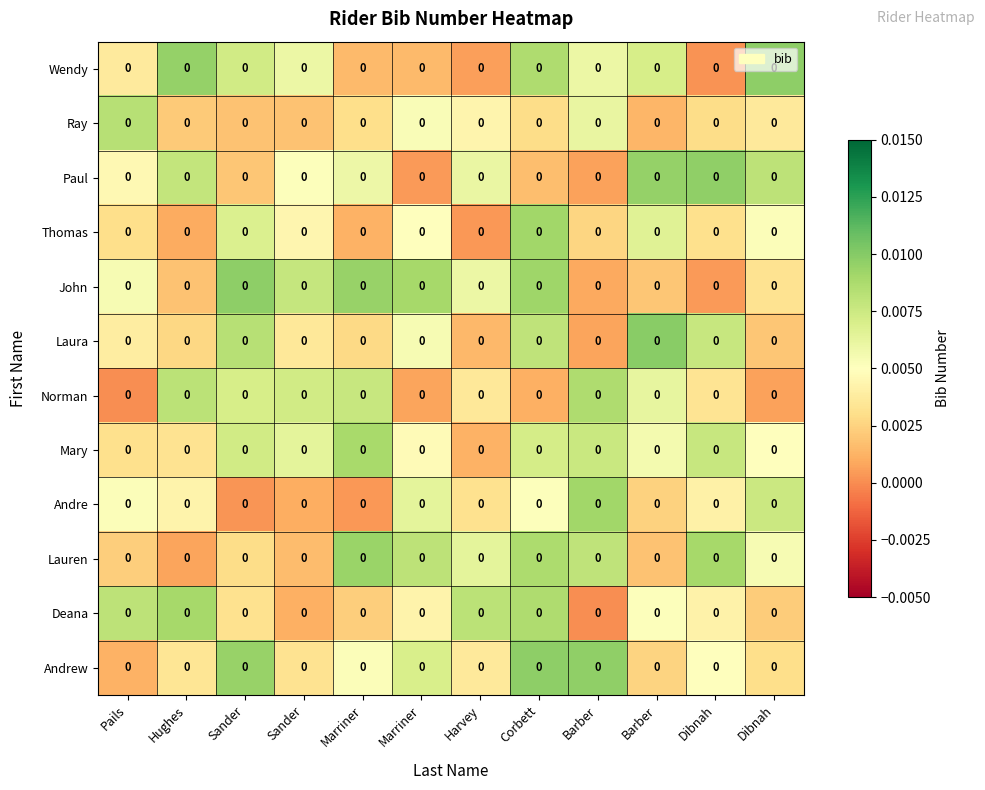

At Marriner, list the series in order from smallest to largest.

Andre, Thomas, Wendy, Deana, Laura, Ray, Andrew, Paul, Norman, Mary, Lauren, John